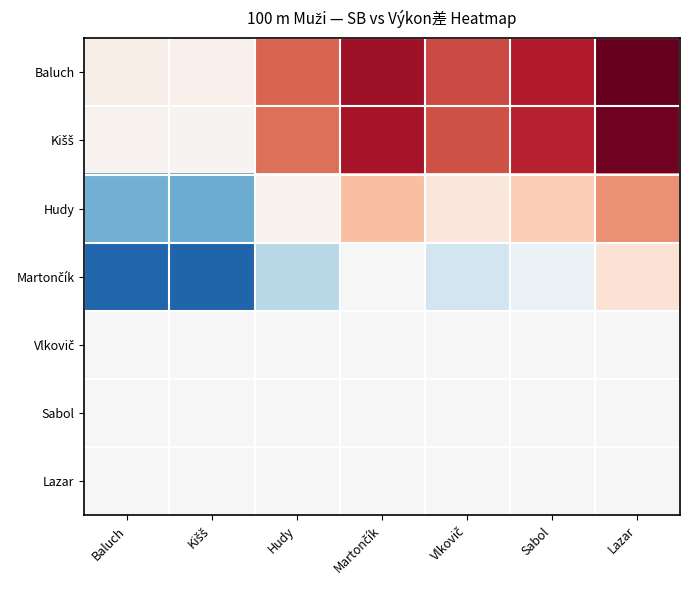

Rank the series at Hudy from lowest to highest value.

Martončík, Vlkovič, Sabol, Lazar, Hudy, Kišš, Baluch